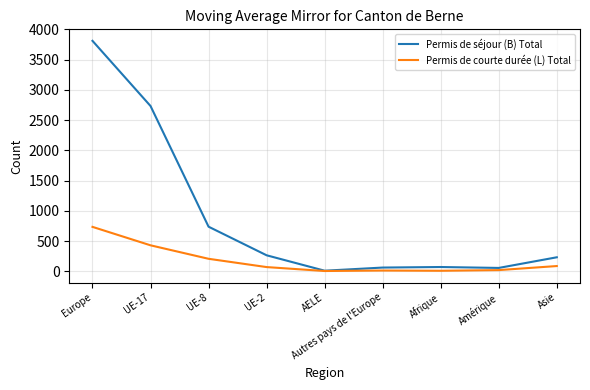

The Permis de séjour (B) Total series shows 2733 at UE-17. True or false?

True